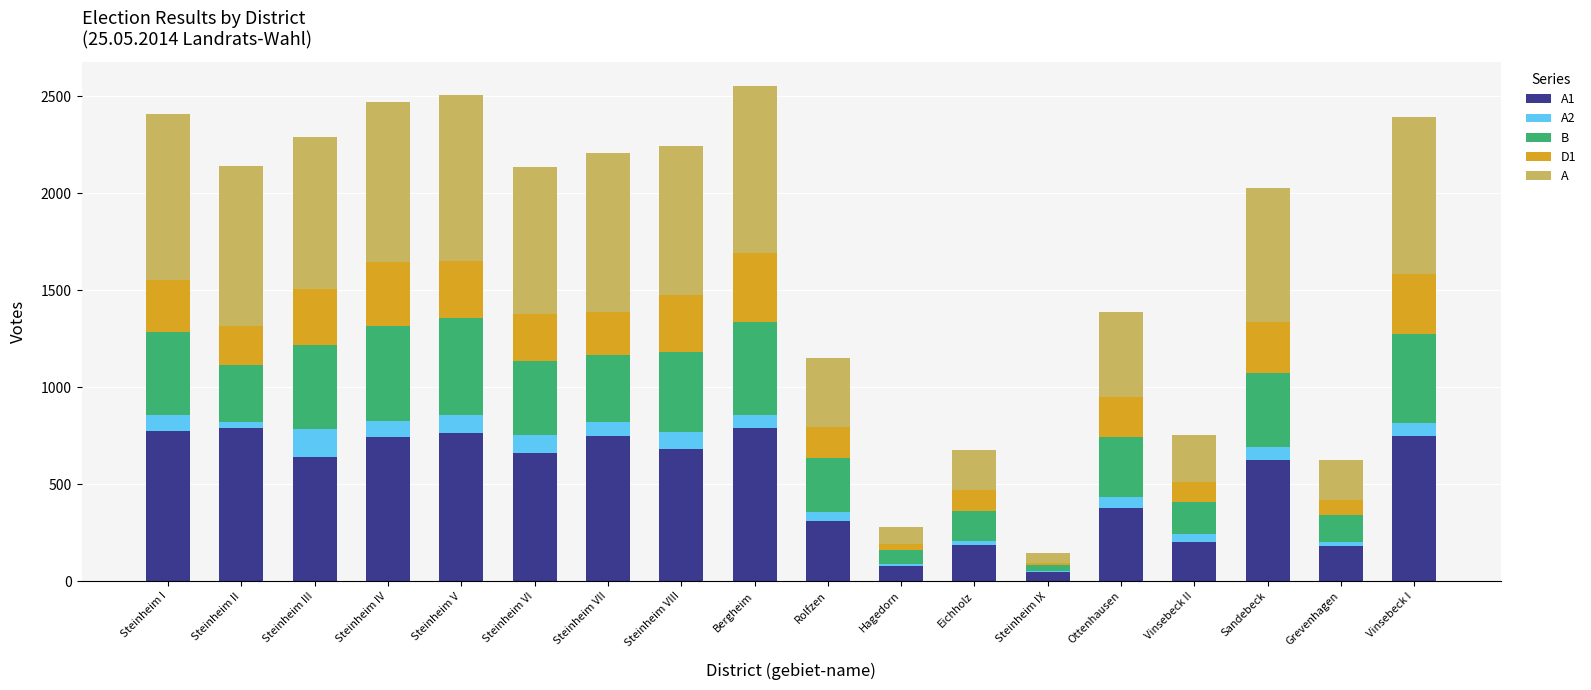

What is the sum of all B values?

5752